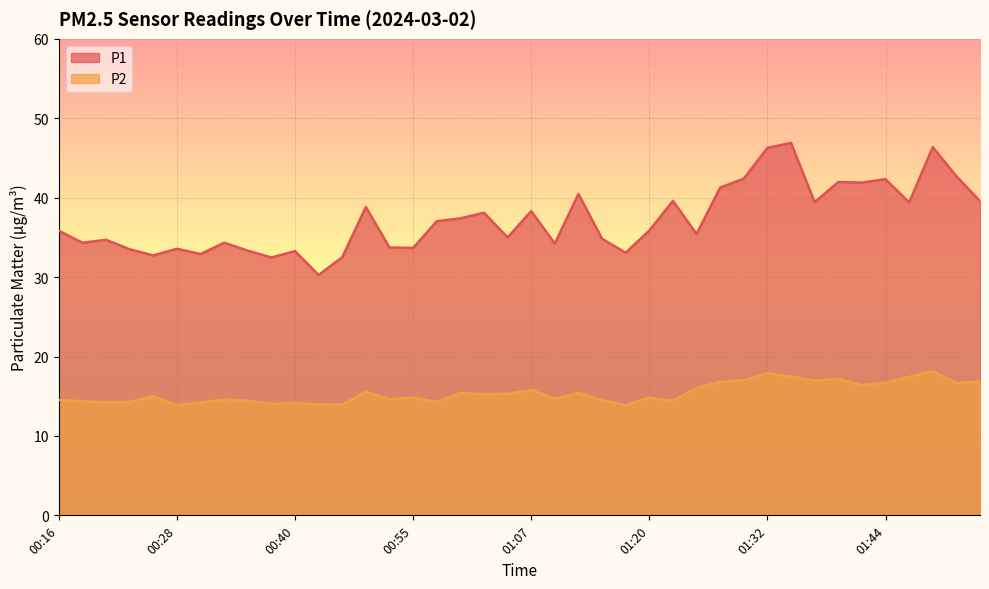

What is the spread (max minus min) of values at 01:10?

19.5